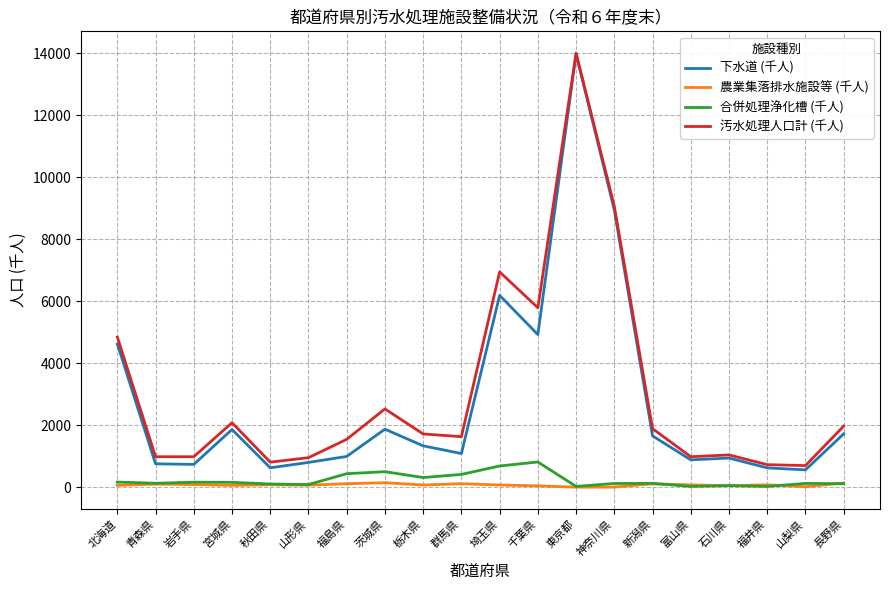

How many series are shown in this chart?

4